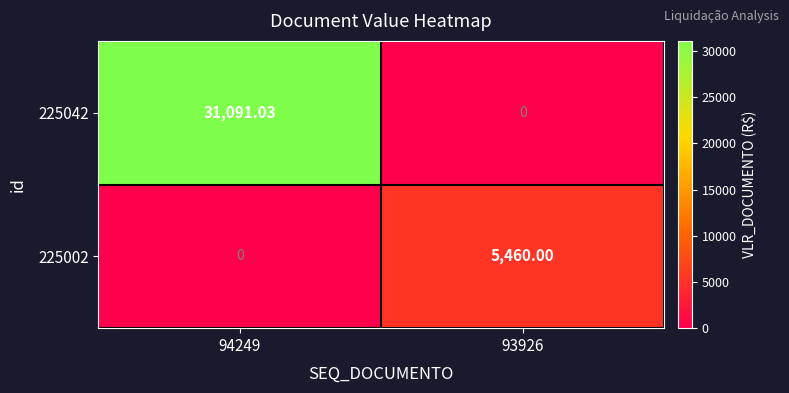

Is the value of 225042 at 94249 greater than the value of 225002 at 93926?

Yes